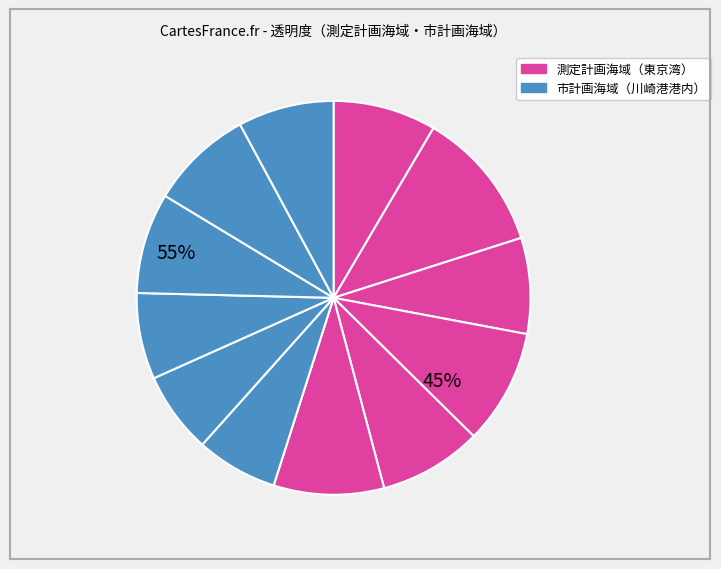

Does any single category account for the majority?

No